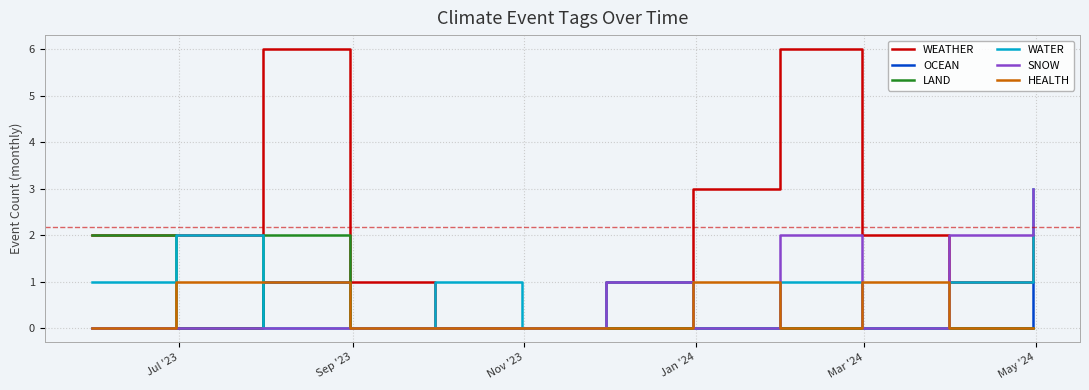

What is the maximum value for WEATHER?

6